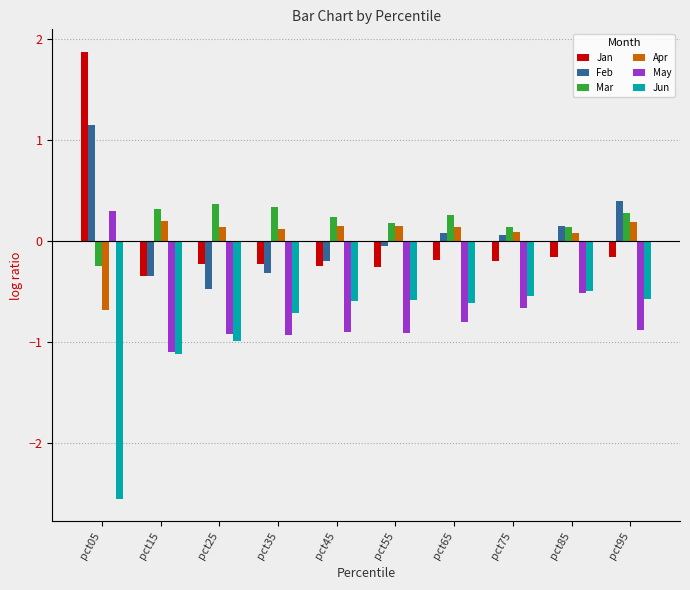

The value of Mar at pct35 is 0.3. True or false?

True